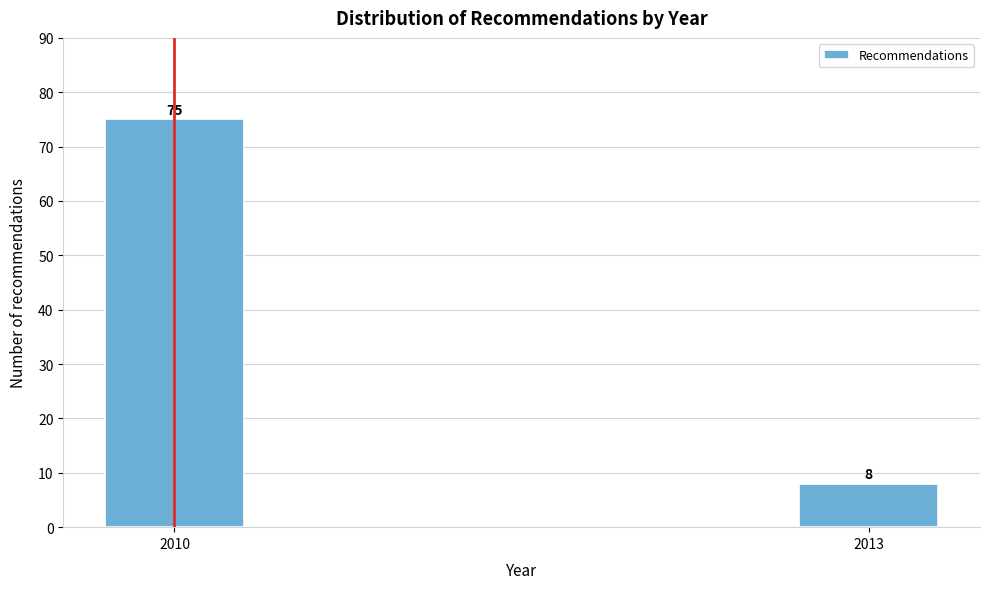

Reading left to right, extract all data points from this chart.

75	8